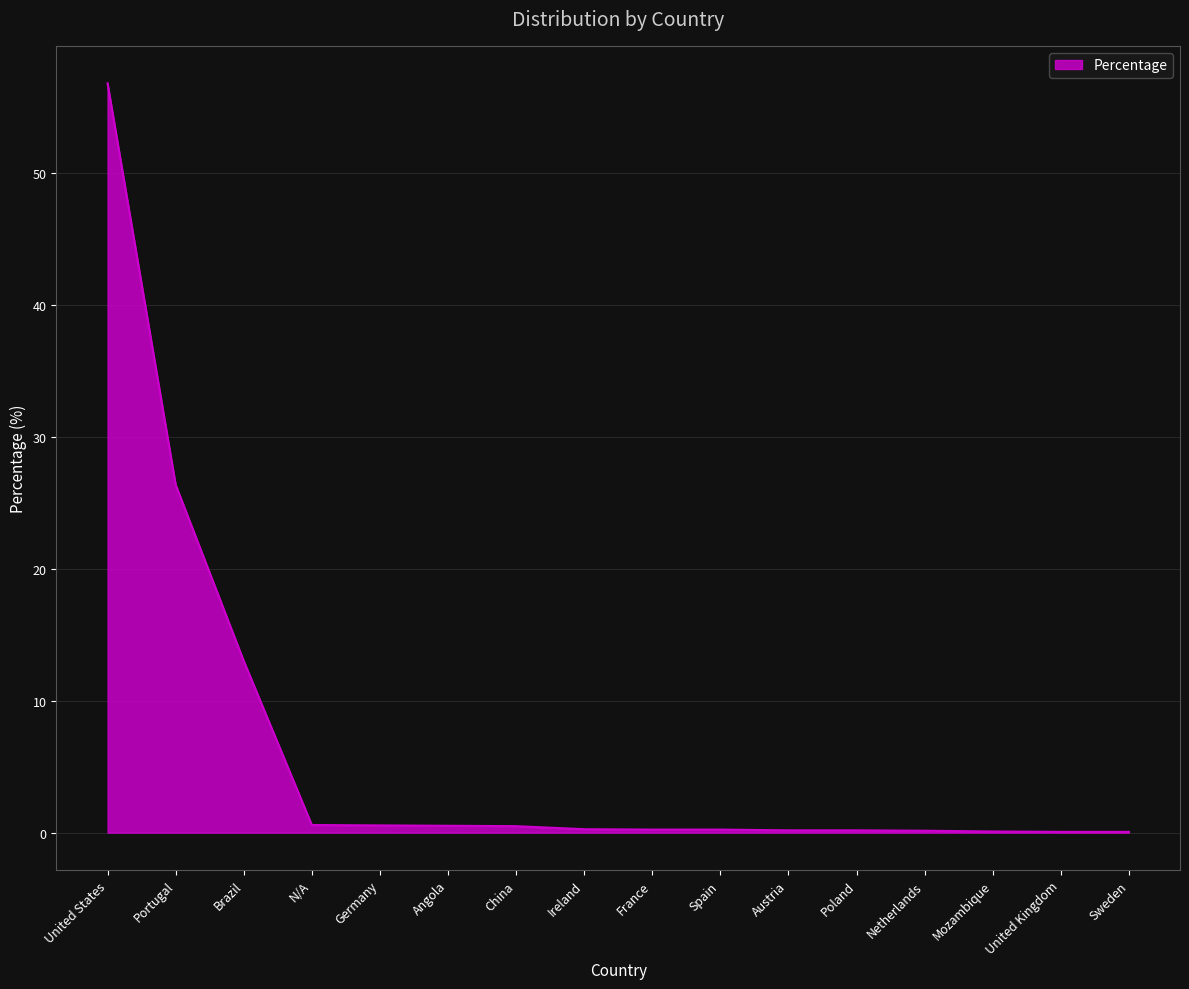

What is the difference between the second highest and second lowest values?

26.3